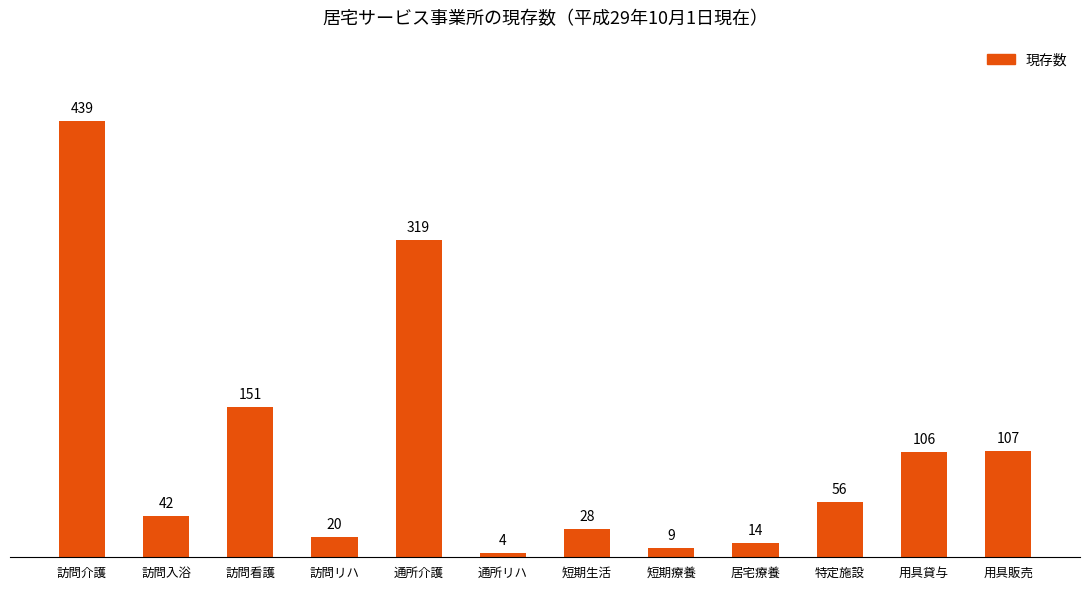

Reading left to right, transcribe all the data shown in this chart.

訪問介護=439	訪問入浴=42	訪問看護=151	訪問リハ=20	通所介護=319	通所リハ=4	短期生活=28	短期療養=9	居宅療養=14	特定施設=56	用具貸与=106	用具販売=107